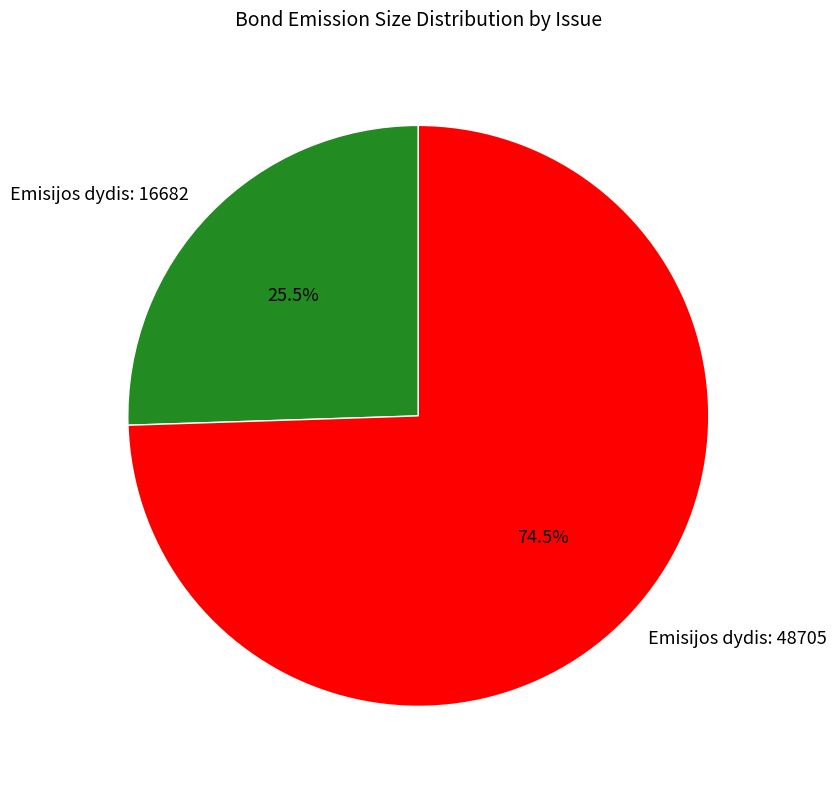

What percentage is NOT represented by Emisijos dydis: 48705?

25.5%